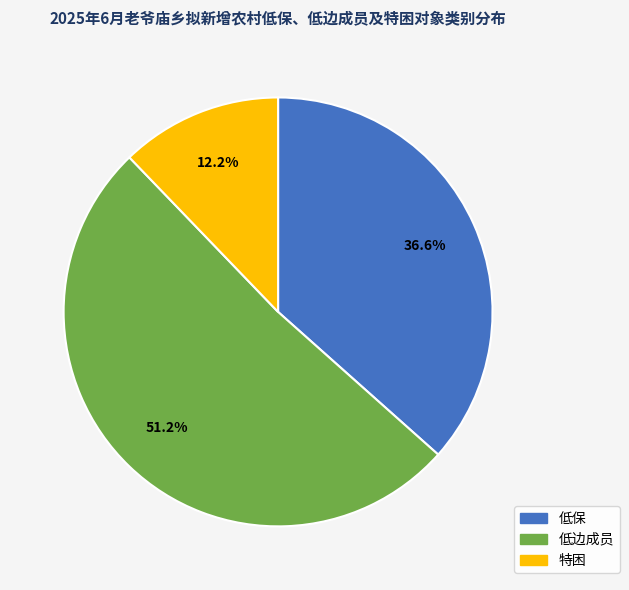

The 低保 slice represents 31% of the pie. True or false?

False